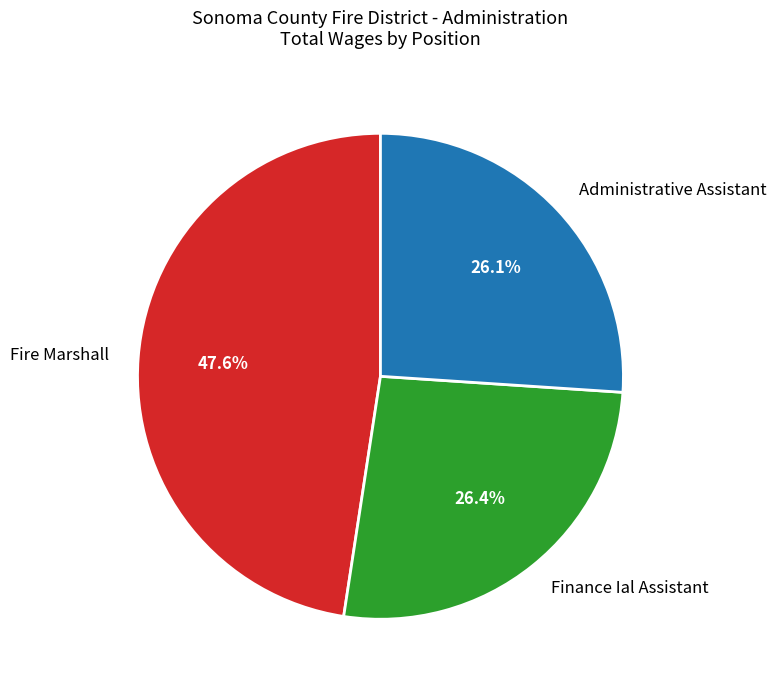

The Administrative Assistant slice represents 26% of the pie. True or false?

True